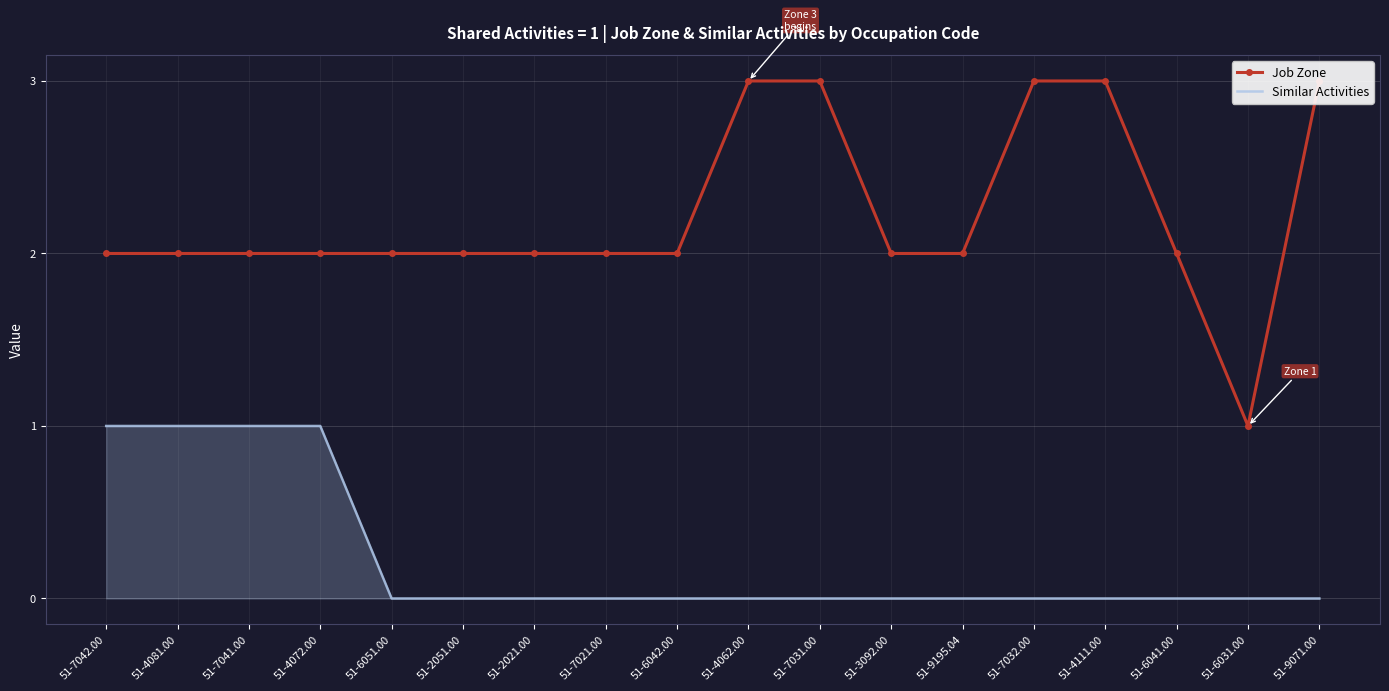

What is the sum of all Similar Activities values?

4